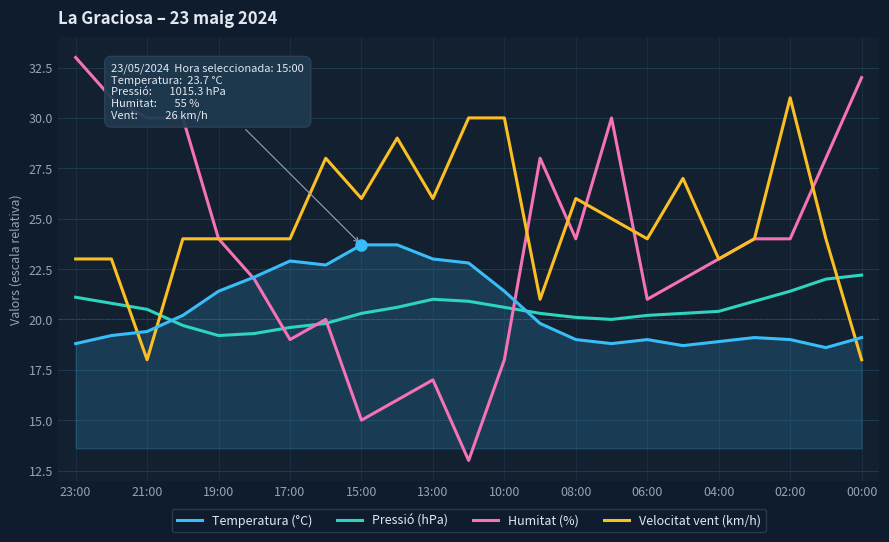

Reading left to right, what are all the values shown in this chart?

Temperatura (°C): 18.8	19.2	19.4	20.2	21.4	22.1	22.9	22.7	23.7	23.7	23.0	22.8	21.4	19.8	19.0	18.8	19.0	18.7	18.9	19.1	19.0	18.6	19.1
Pressió (hPa): 21.1	20.8	20.5	19.7	19.2	19.3	19.6	19.8	20.3	20.6	21.0	20.9	20.6	20.3	20.1	20.0	20.2	20.3	20.4	20.9	21.4	22.0	22.2
Humitat (%): 33.0	31.0	30.0	30.0	24.0	22.0	19.0	20.0	15.0	16.0	17.0	13.0	18.0	28.0	24.0	30.0	21.0	22.0	23.0	24.0	24.0	28.0	32.0
Velocitat vent (km/h): 23.0	23.0	18.0	24.0	24.0	24.0	24.0	28.0	26.0	29.0	26.0	30.0	30.0	21.0	26.0	25.0	24.0	27.0	23.0	24.0	31.0	24.0	18.0